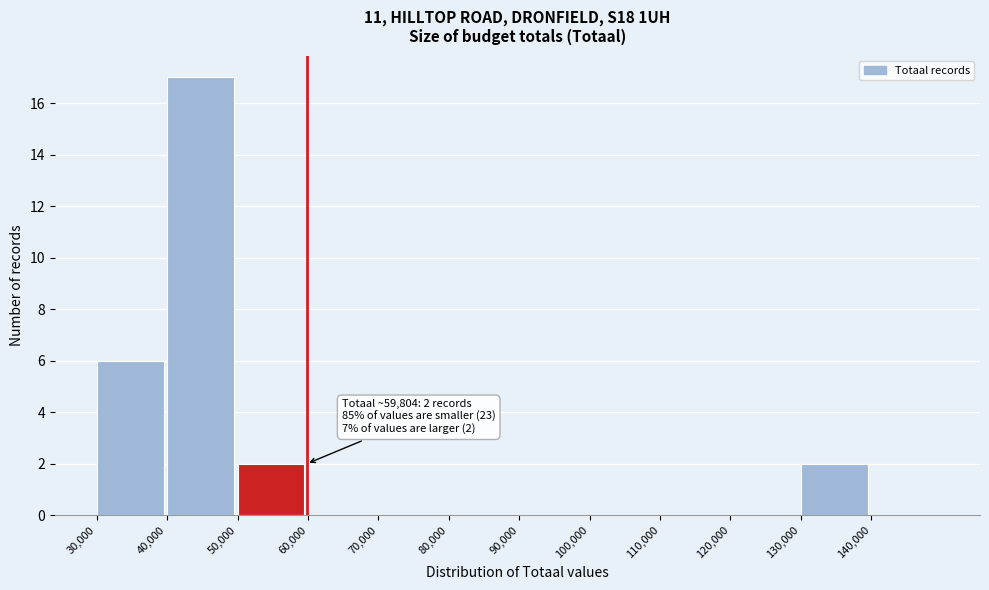

Which range on the x-axis has the tallest bar?

40000 to 50000